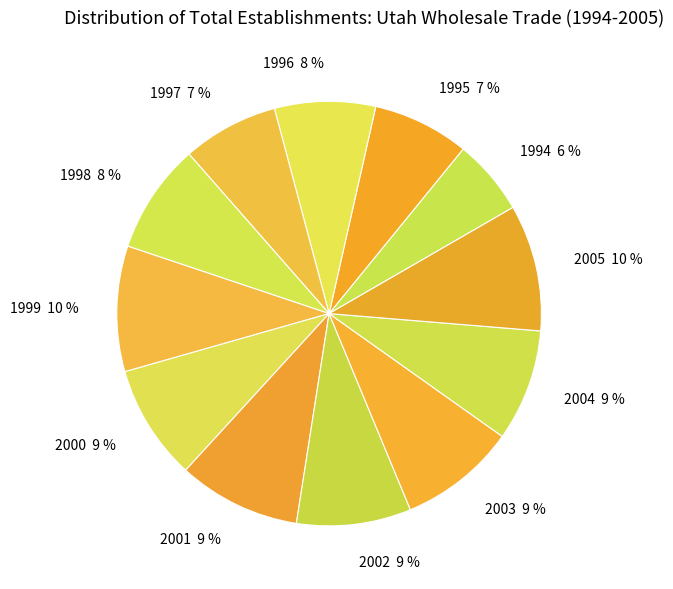

Approximately how many times larger is the value at 2002 compared to 2004?

1.0